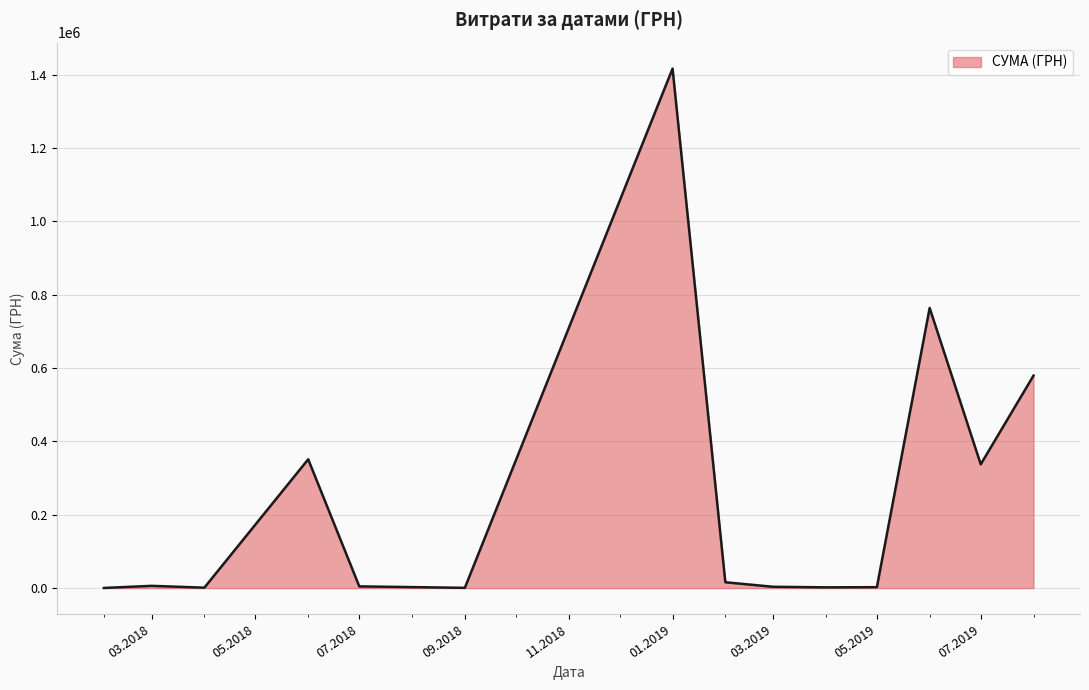

What is the difference between the maximum and minimum values?

1416139.6